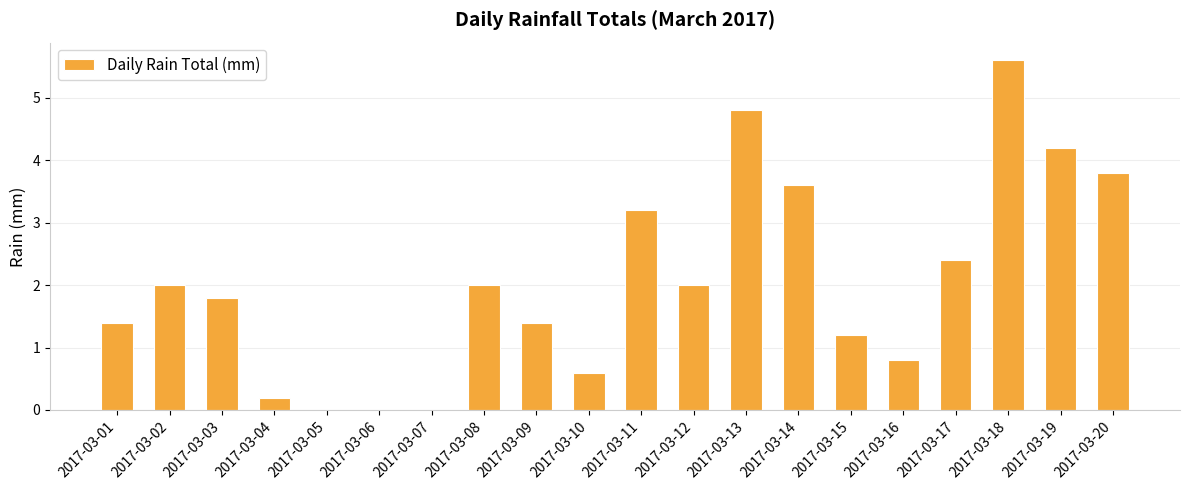

Which has a higher value, 2017-03-01 or 2017-03-17?

2017-03-17